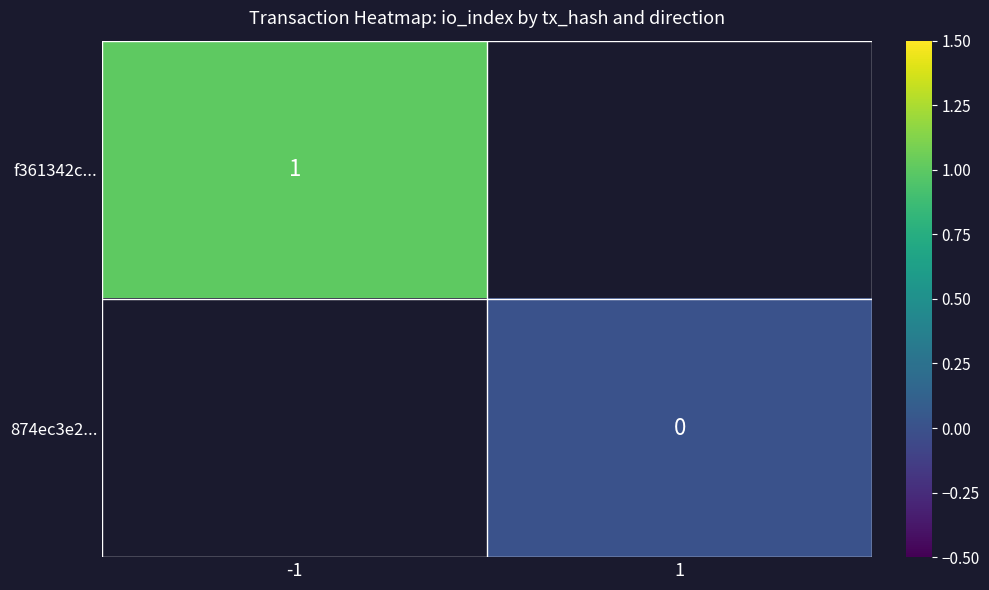

True or false: f361342c... has a value of 2 at -1.

False